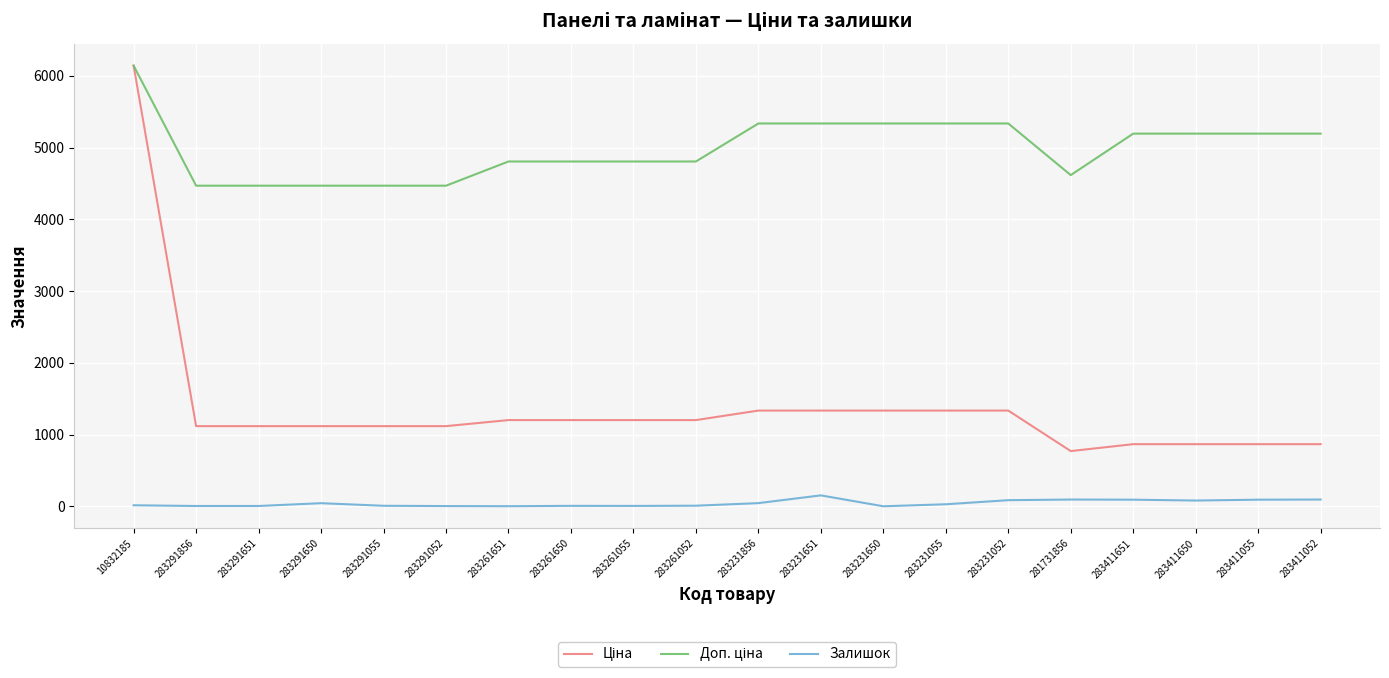

The Залишок series shows 6.0 at 283261650. True or false?

True